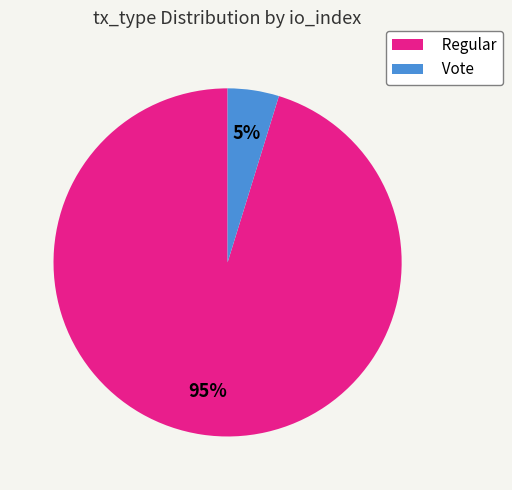

Does Regular represent more than half of the total?

Yes